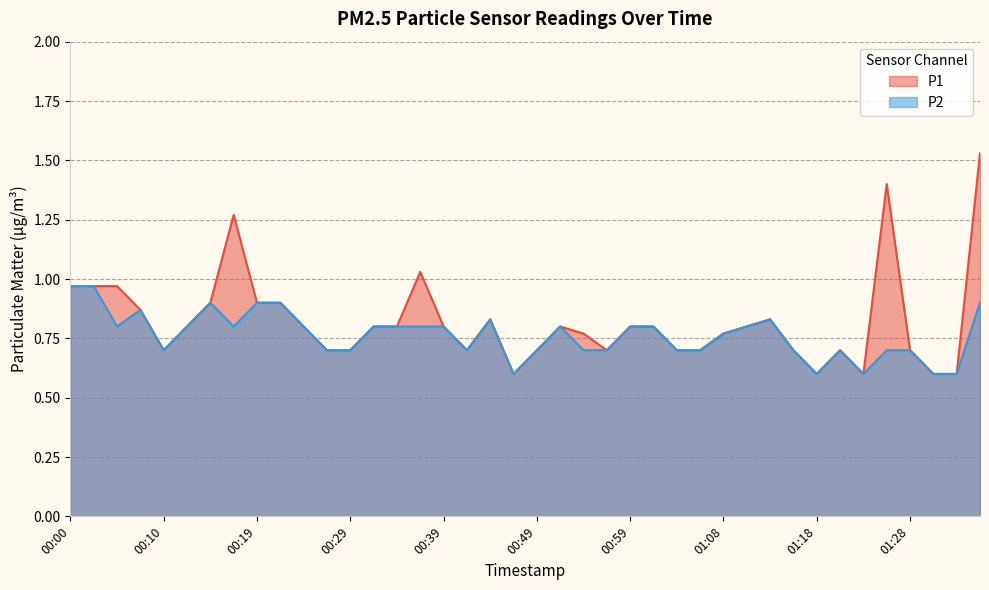

What is the sum of the P2 values at 00:02 and 00:19?

1.9